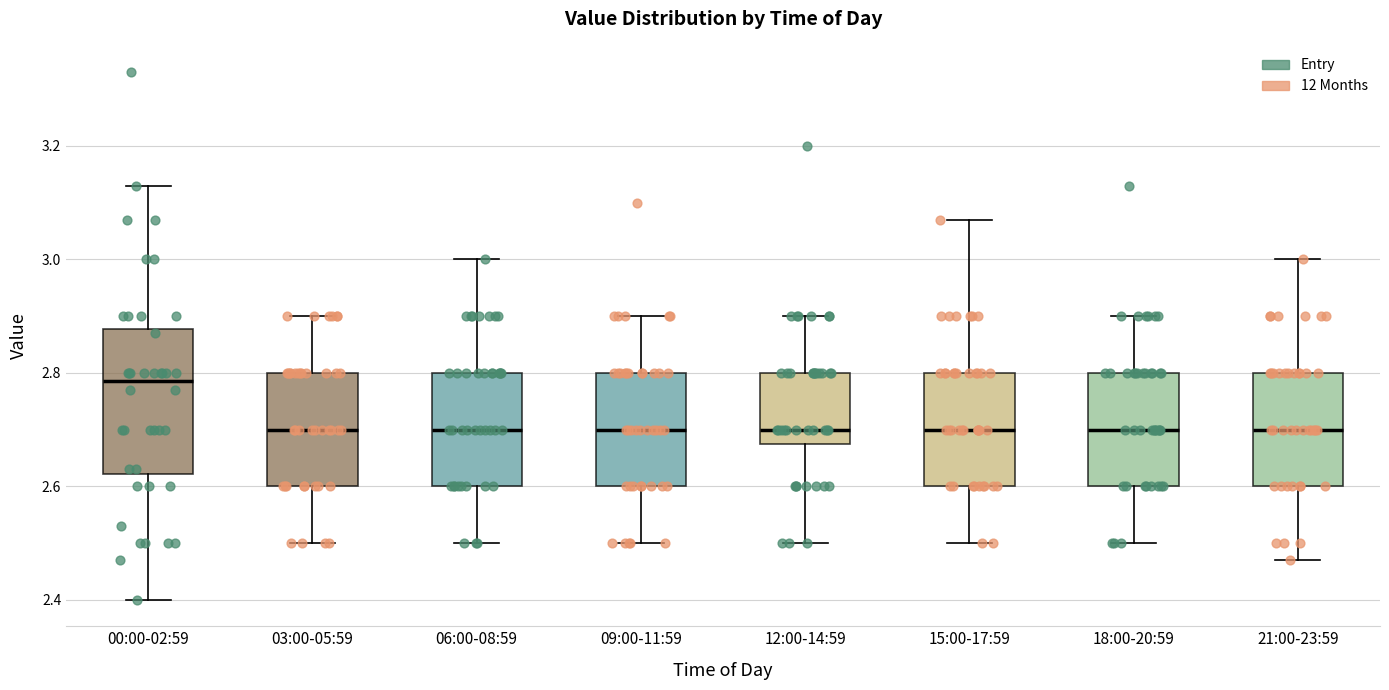

Which box is the tallest, from its lower edge to its upper edge?

00:00-02:59